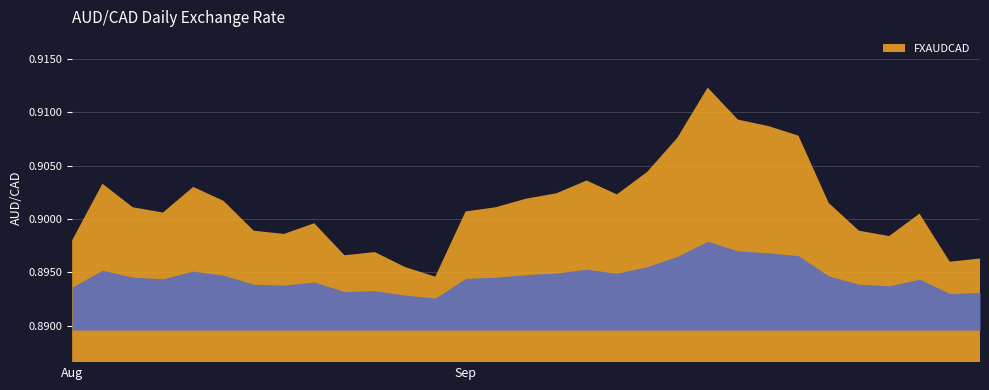

The value at 2019-08-19 is 0.9. True or false?

True